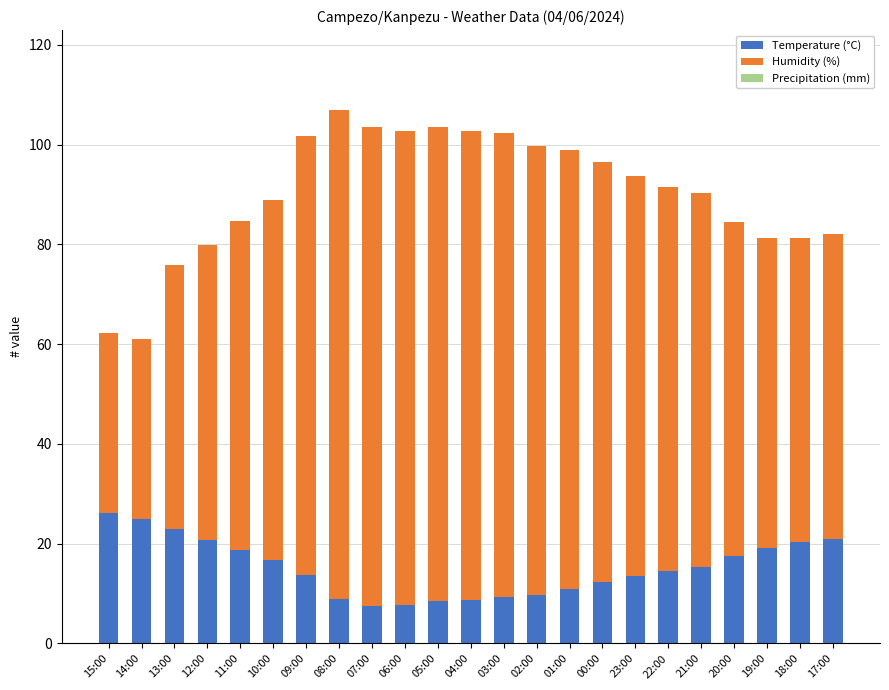

Is it true that Temperature (°C) equals 4.7 at 09:00?

False